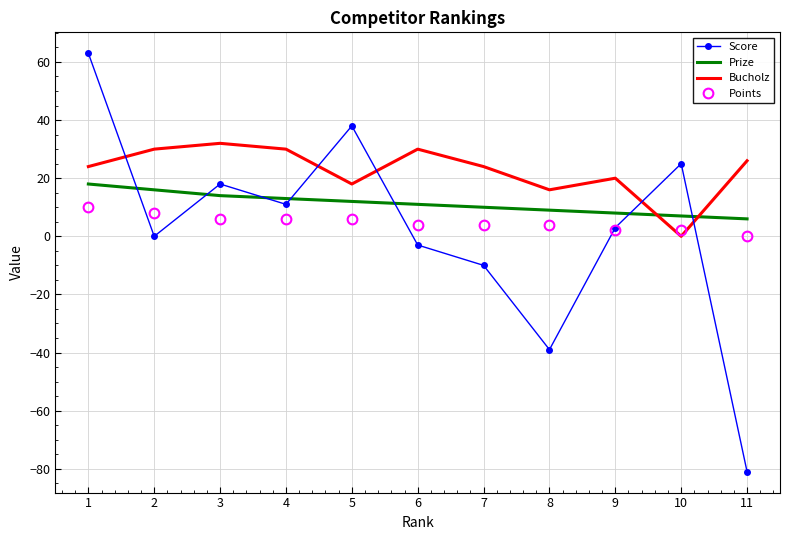

Is the value of Points at 11 greater than the value of Score at 1?

No